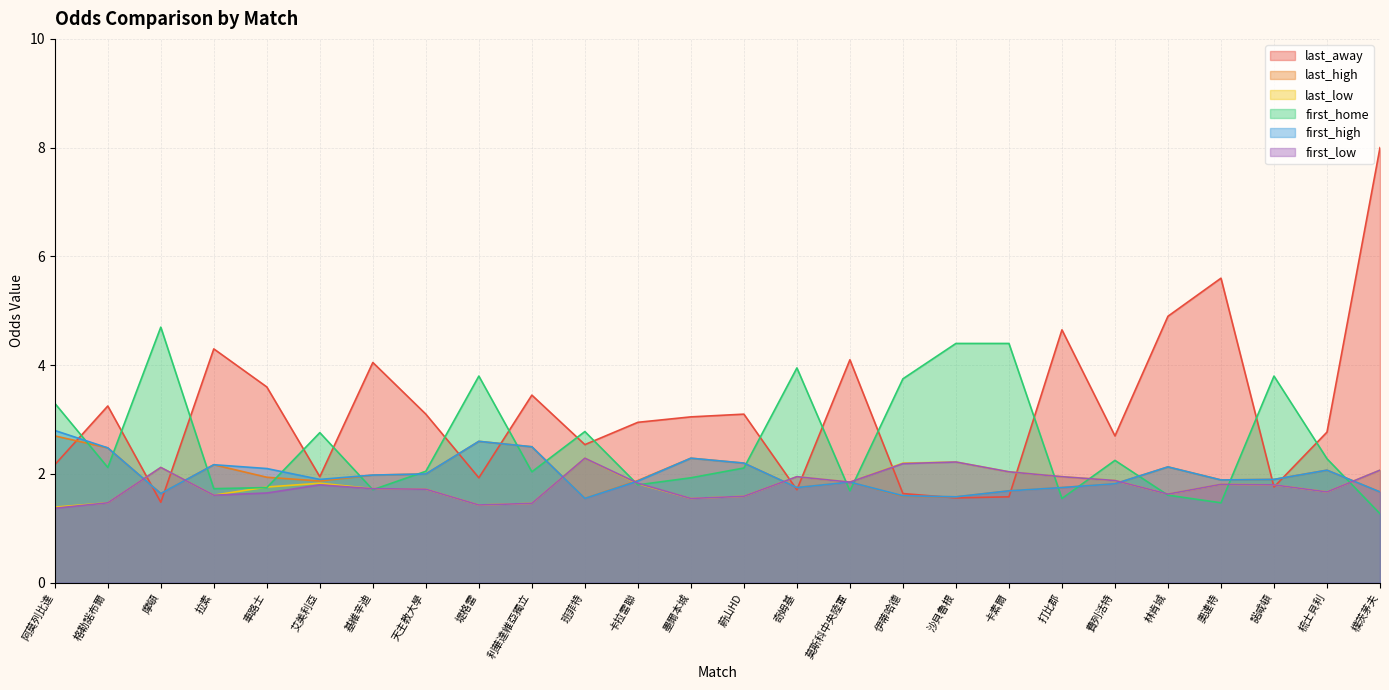

Does the chart display data point markers on the line(s)?

No